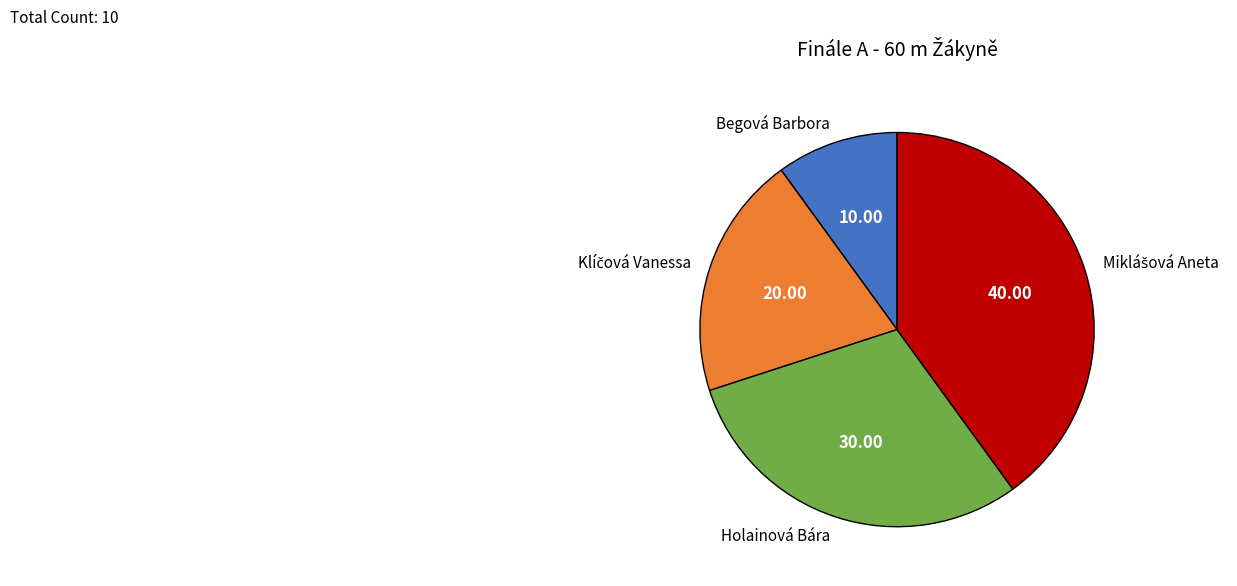

Do Begová Barbora and Holainová Bára together represent more than half of the pie?

No